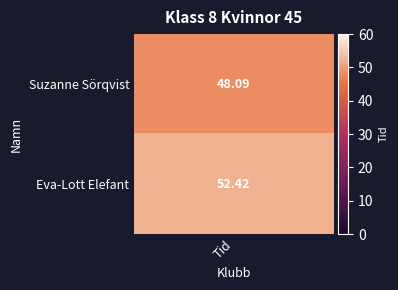

Which series has the largest total across all categories?

Eva-Lott Elefant